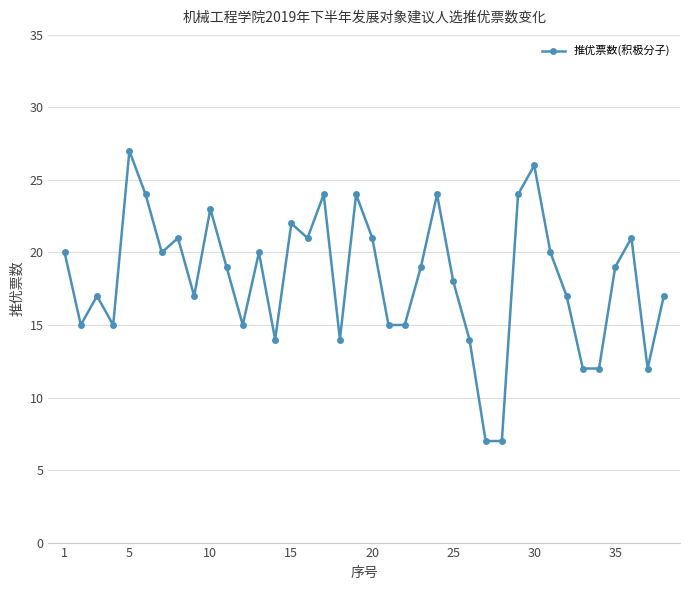

What is the average value?

18